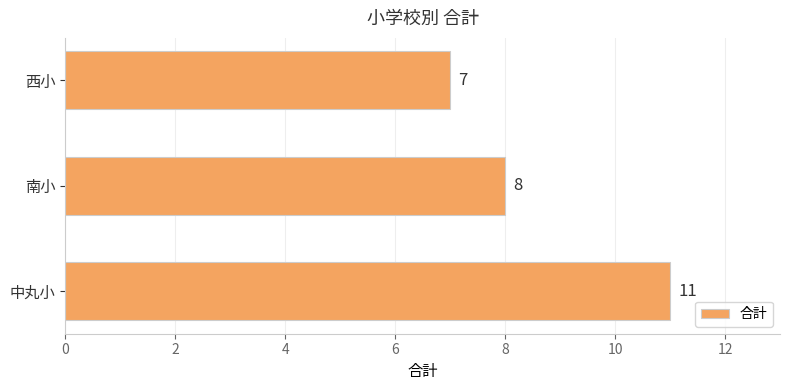

Are the bars horizontal?

Yes